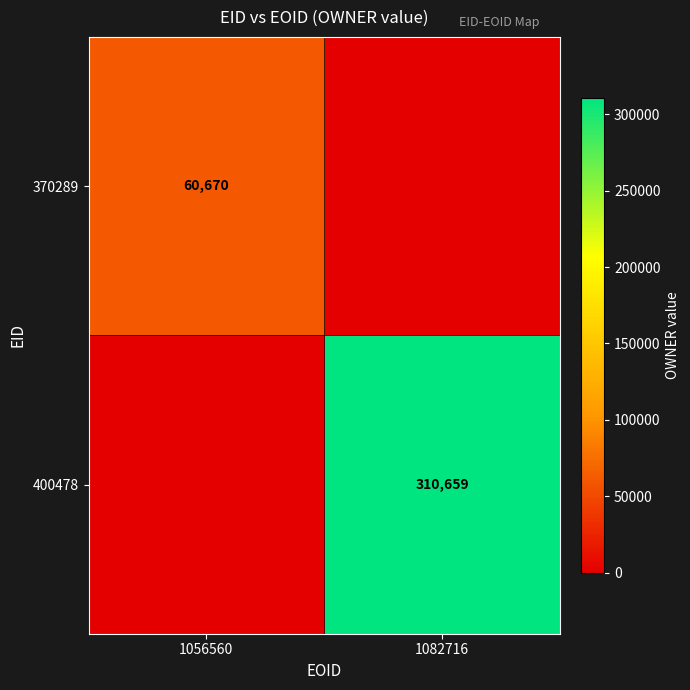

Is it true that 370289 equals 60670 at 1056560?

True